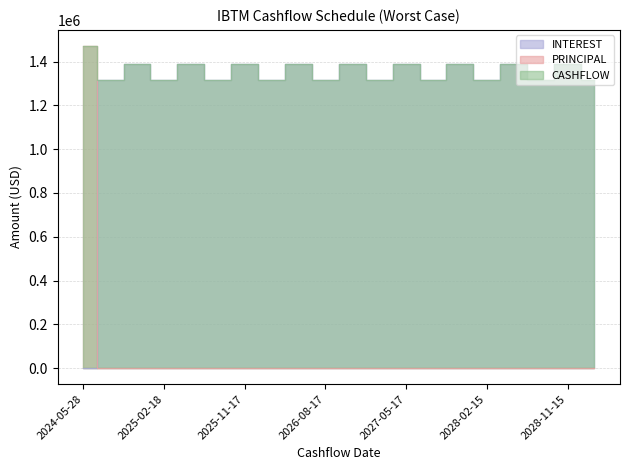

What is the label of the 17th point from the left?

2028-05-15